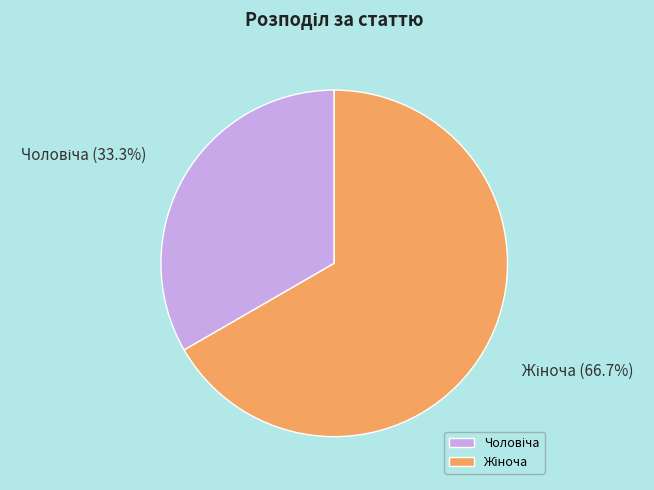

Is there a majority slice in this chart?

Yes